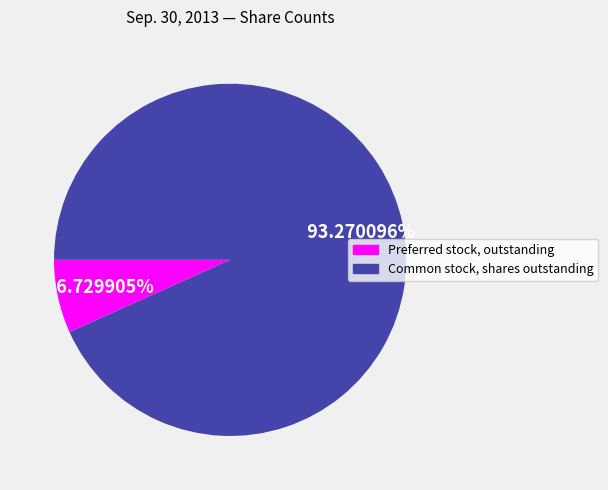

Which category has the biggest portion of the pie?

Common stock, shares outstanding